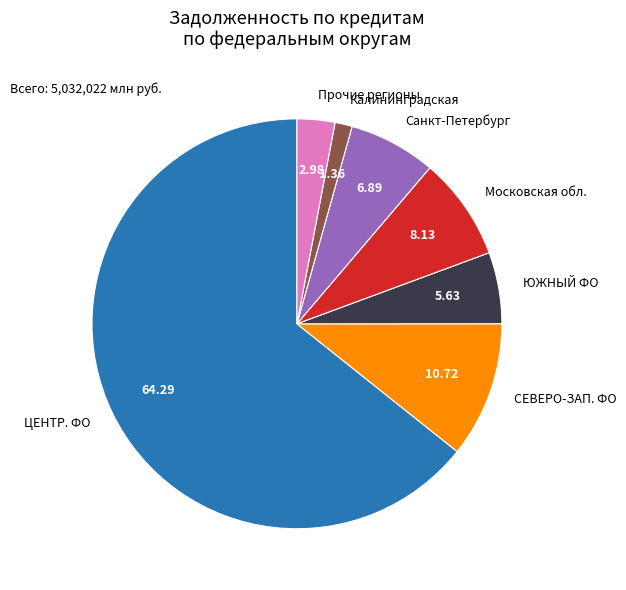

Count the number of slices in the pie.

7